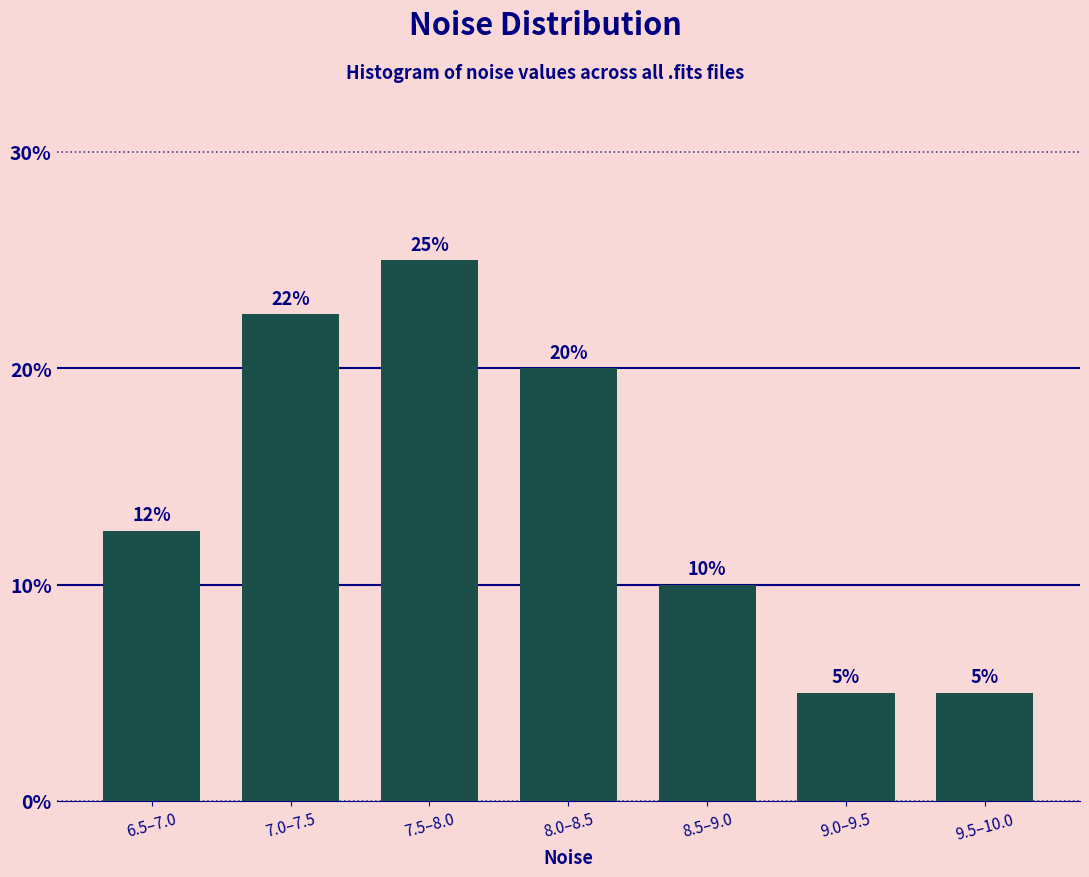

What is the sum of the values at 9.0–9.5 and 9.5–10.0?

10.0